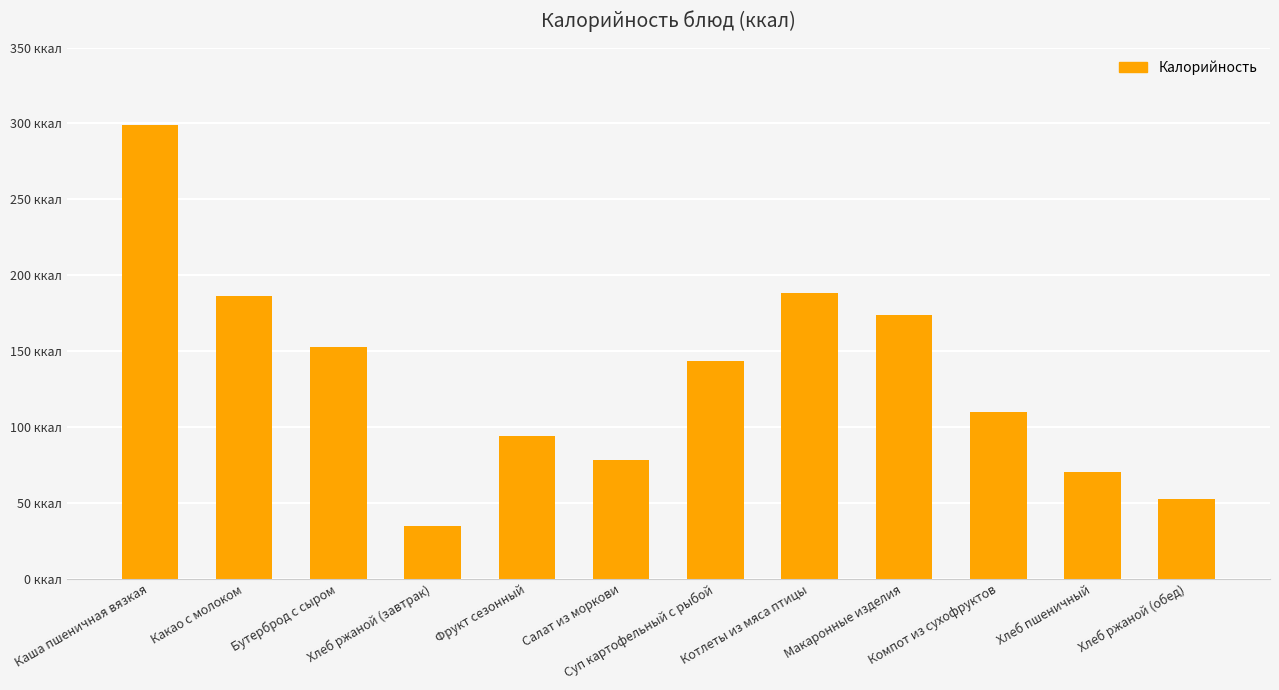

Reading left to right, transcribe all the data shown in this chart.

299.0	186.0	153.0	34.8	94.0	78.0	143.5	188.6	173.9	110.0	70.5	52.2